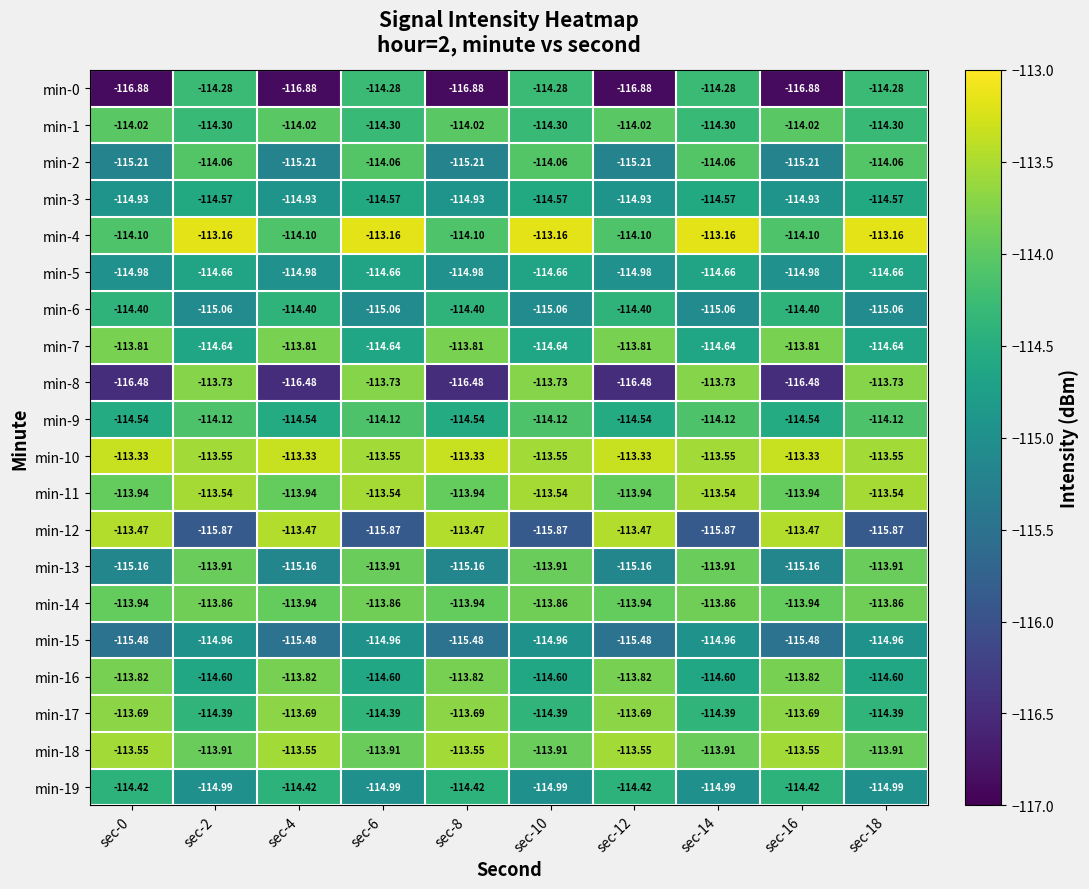

Reading left to right, list all the values displayed in this chart.

min-0: sec-0=-116.9	sec-2=-114.3	sec-4=-116.9	sec-6=-114.3	sec-8=-116.9	sec-10=-114.3	sec-12=-116.9	sec-14=-114.3	sec-16=-116.9	sec-18=-114.3
min-1: sec-0=-114.0	sec-2=-114.3	sec-4=-114.0	sec-6=-114.3	sec-8=-114.0	sec-10=-114.3	sec-12=-114.0	sec-14=-114.3	sec-16=-114.0	sec-18=-114.3
min-2: sec-0=-115.2	sec-2=-114.1	sec-4=-115.2	sec-6=-114.1	sec-8=-115.2	sec-10=-114.1	sec-12=-115.2	sec-14=-114.1	sec-16=-115.2	sec-18=-114.1
min-3: sec-0=-114.9	sec-2=-114.6	sec-4=-114.9	sec-6=-114.6	sec-8=-114.9	sec-10=-114.6	sec-12=-114.9	sec-14=-114.6	sec-16=-114.9	sec-18=-114.6
min-4: sec-0=-114.1	sec-2=-113.2	sec-4=-114.1	sec-6=-113.2	sec-8=-114.1	sec-10=-113.2	sec-12=-114.1	sec-14=-113.2	sec-16=-114.1	sec-18=-113.2
min-5: sec-0=-115.0	sec-2=-114.7	sec-4=-115.0	sec-6=-114.7	sec-8=-115.0	sec-10=-114.7	sec-12=-115.0	sec-14=-114.7	sec-16=-115.0	sec-18=-114.7
min-6: sec-0=-114.4	sec-2=-115.1	sec-4=-114.4	sec-6=-115.1	sec-8=-114.4	sec-10=-115.1	sec-12=-114.4	sec-14=-115.1	sec-16=-114.4	sec-18=-115.1
min-7: sec-0=-113.8	sec-2=-114.6	sec-4=-113.8	sec-6=-114.6	sec-8=-113.8	sec-10=-114.6	sec-12=-113.8	sec-14=-114.6	sec-16=-113.8	sec-18=-114.6
min-8: sec-0=-116.5	sec-2=-113.7	sec-4=-116.5	sec-6=-113.7	sec-8=-116.5	sec-10=-113.7	sec-12=-116.5	sec-14=-113.7	sec-16=-116.5	sec-18=-113.7
min-9: sec-0=-114.5	sec-2=-114.1	sec-4=-114.5	sec-6=-114.1	sec-8=-114.5	sec-10=-114.1	sec-12=-114.5	sec-14=-114.1	sec-16=-114.5	sec-18=-114.1
min-10: sec-0=-113.3	sec-2=-113.5	sec-4=-113.3	sec-6=-113.5	sec-8=-113.3	sec-10=-113.5	sec-12=-113.3	sec-14=-113.5	sec-16=-113.3	sec-18=-113.5
min-11: sec-0=-113.9	sec-2=-113.5	sec-4=-113.9	sec-6=-113.5	sec-8=-113.9	sec-10=-113.5	sec-12=-113.9	sec-14=-113.5	sec-16=-113.9	sec-18=-113.5
min-12: sec-0=-113.5	sec-2=-115.9	sec-4=-113.5	sec-6=-115.9	sec-8=-113.5	sec-10=-115.9	sec-12=-113.5	sec-14=-115.9	sec-16=-113.5	sec-18=-115.9
min-13: sec-0=-115.2	sec-2=-113.9	sec-4=-115.2	sec-6=-113.9	sec-8=-115.2	sec-10=-113.9	sec-12=-115.2	sec-14=-113.9	sec-16=-115.2	sec-18=-113.9
min-14: sec-0=-113.9	sec-2=-113.9	sec-4=-113.9	sec-6=-113.9	sec-8=-113.9	sec-10=-113.9	sec-12=-113.9	sec-14=-113.9	sec-16=-113.9	sec-18=-113.9
min-15: sec-0=-115.5	sec-2=-115.0	sec-4=-115.5	sec-6=-115.0	sec-8=-115.5	sec-10=-115.0	sec-12=-115.5	sec-14=-115.0	sec-16=-115.5	sec-18=-115.0
min-16: sec-0=-113.8	sec-2=-114.6	sec-4=-113.8	sec-6=-114.6	sec-8=-113.8	sec-10=-114.6	sec-12=-113.8	sec-14=-114.6	sec-16=-113.8	sec-18=-114.6
min-17: sec-0=-113.7	sec-2=-114.4	sec-4=-113.7	sec-6=-114.4	sec-8=-113.7	sec-10=-114.4	sec-12=-113.7	sec-14=-114.4	sec-16=-113.7	sec-18=-114.4
min-18: sec-0=-113.5	sec-2=-113.9	sec-4=-113.5	sec-6=-113.9	sec-8=-113.5	sec-10=-113.9	sec-12=-113.5	sec-14=-113.9	sec-16=-113.5	sec-18=-113.9
min-19: sec-0=-114.4	sec-2=-115.0	sec-4=-114.4	sec-6=-115.0	sec-8=-114.4	sec-10=-115.0	sec-12=-114.4	sec-14=-115.0	sec-16=-114.4	sec-18=-115.0